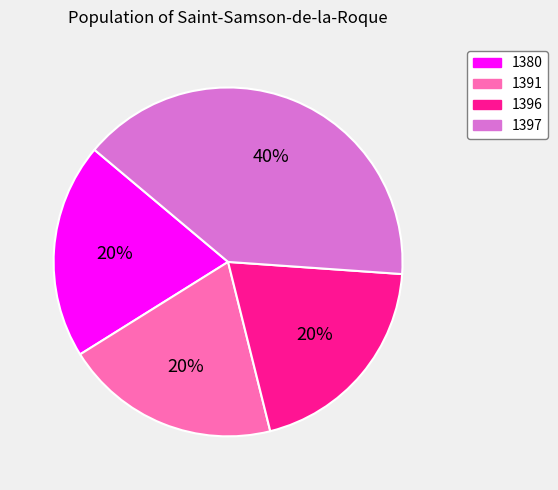

Do 1380 and 1391 together represent more than half of the pie?

No